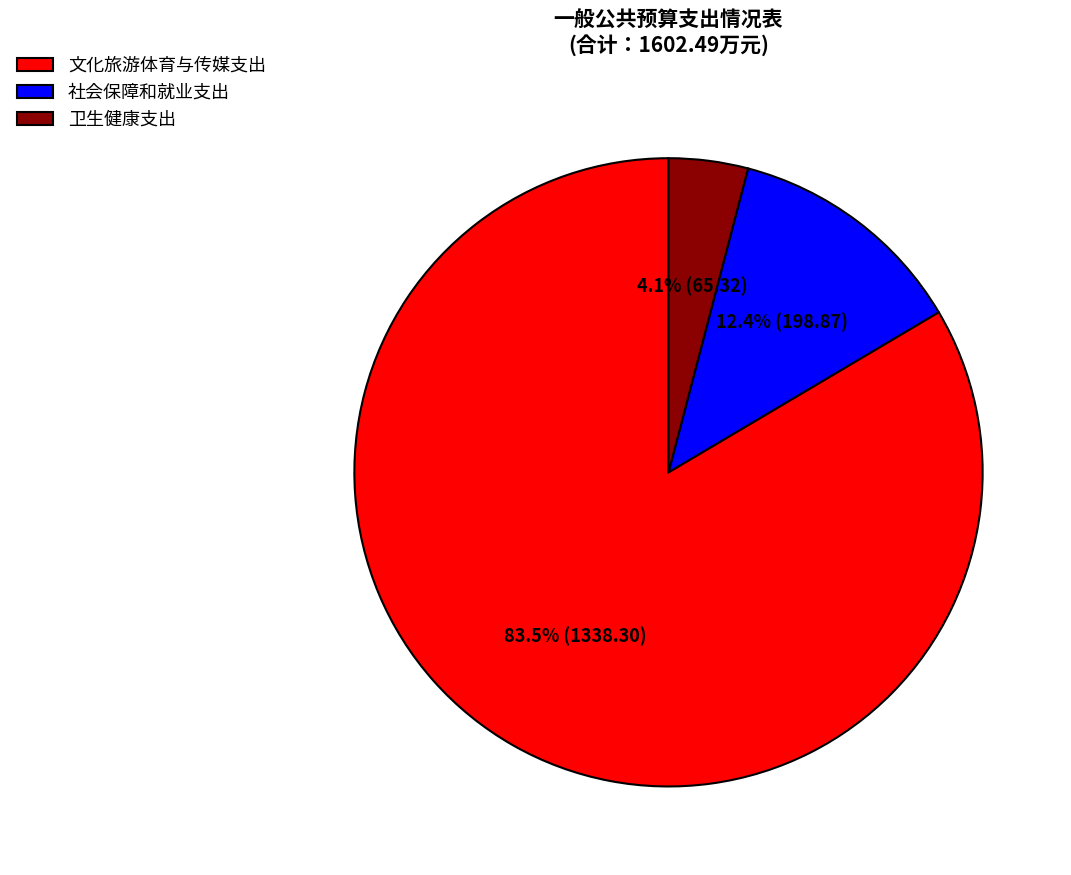

True or false: 文化旅游体育与传媒支出 accounts for 98% of the total.

False